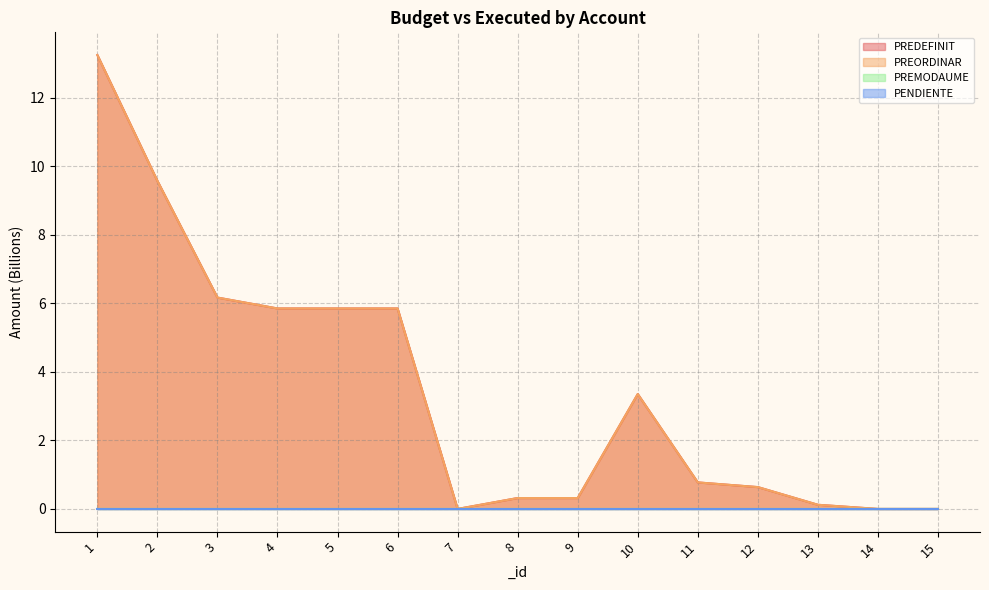

True or false: PREDEFINIT and PREMODAUME cross at least once.

False